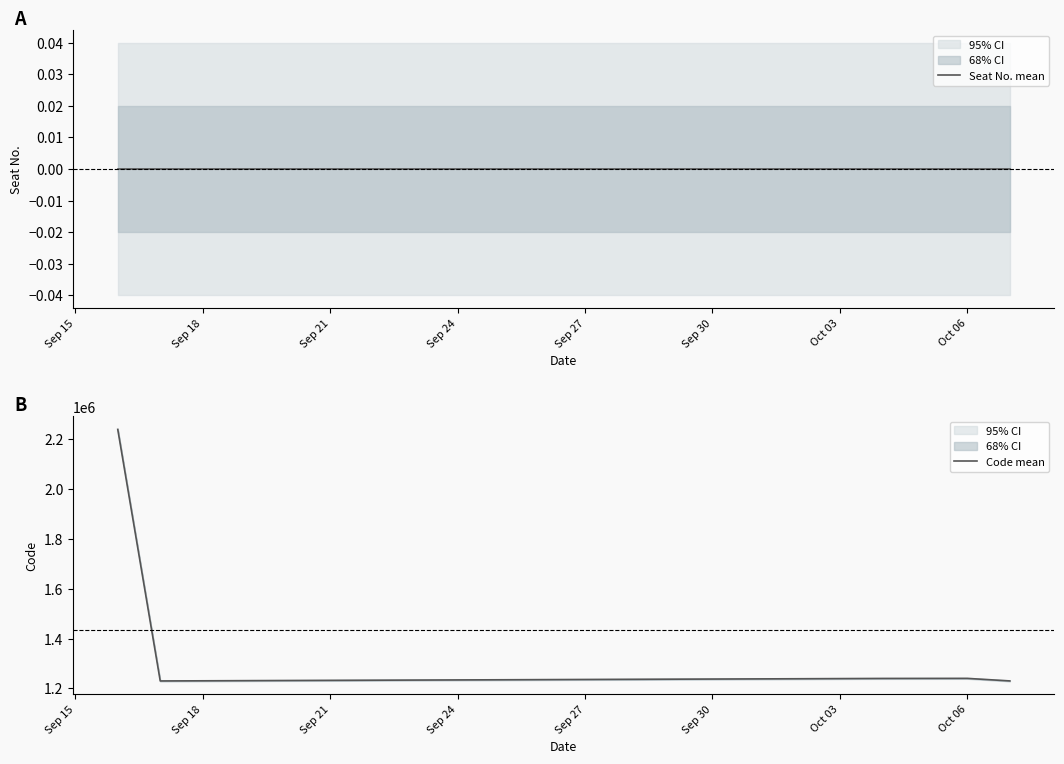

True or false: Code mean has a value of 1919124.2 at Sep 27.

False